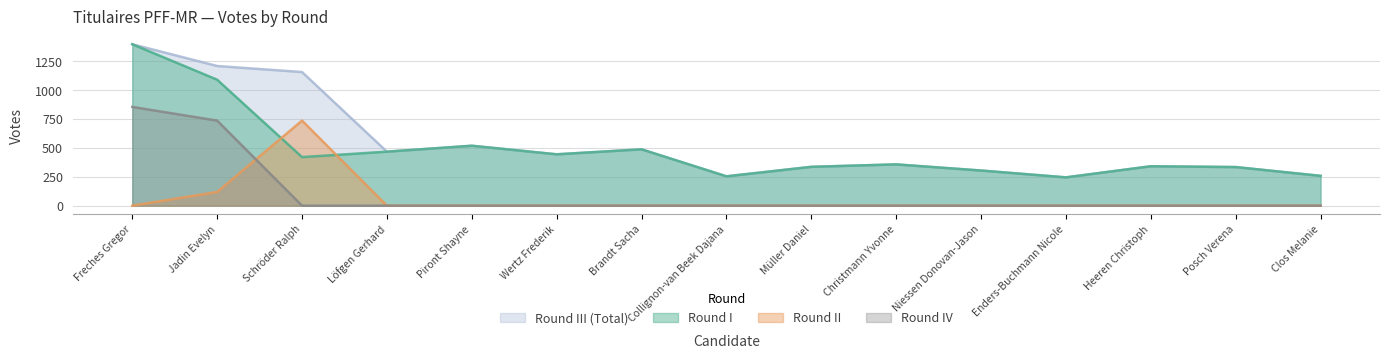

True or false: III and IV intersect in this chart.

False